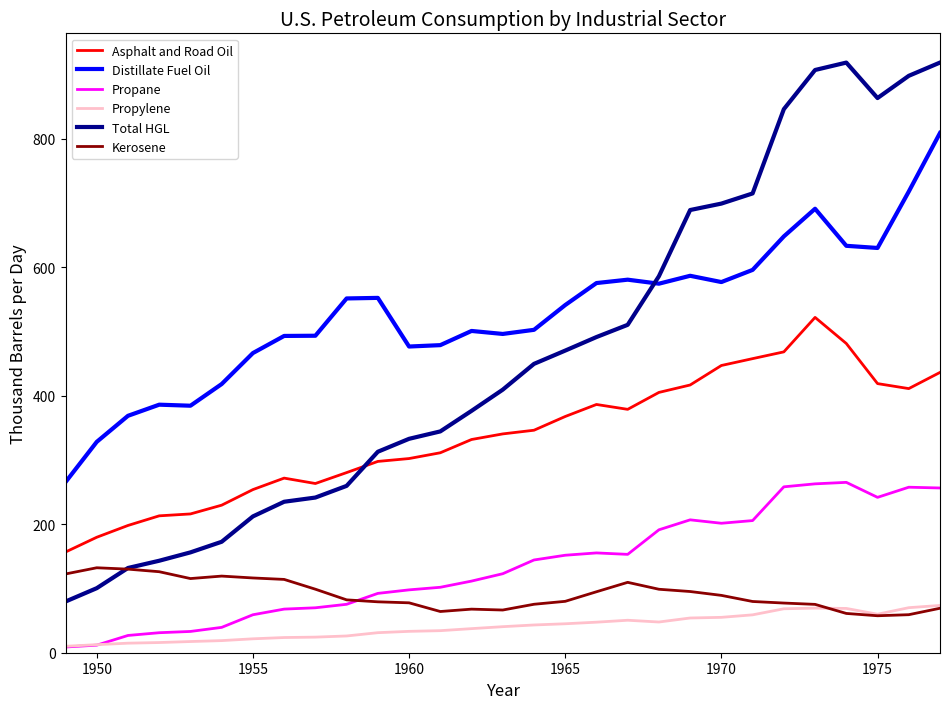

True or false: Total HGL and Propylene cross at least once.

False